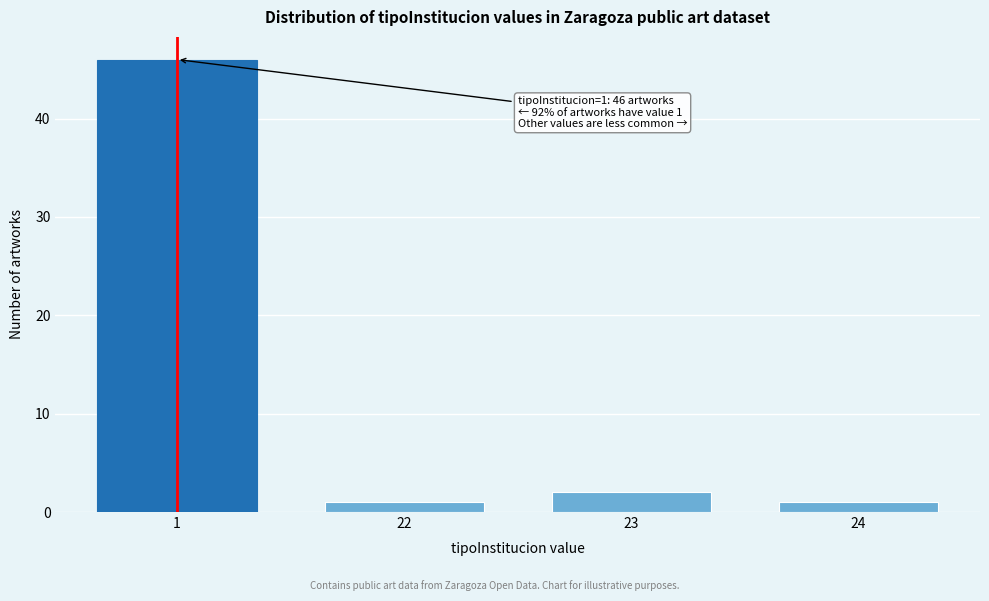

Reading left to right, what are all the values shown in this chart?

1=46	22=1	23=2	24=1